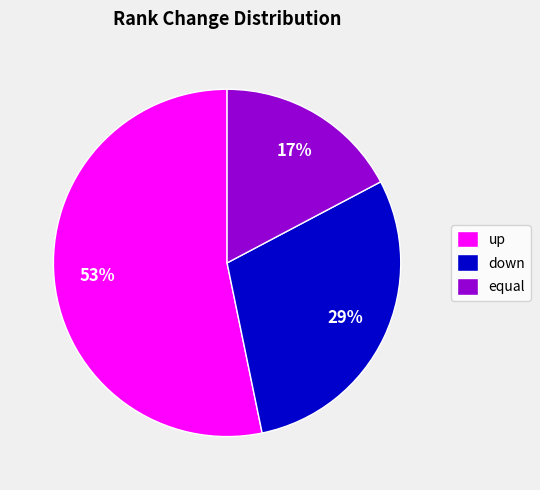

To the nearest percent, what is the difference between the largest and smallest slice percentages?

36%